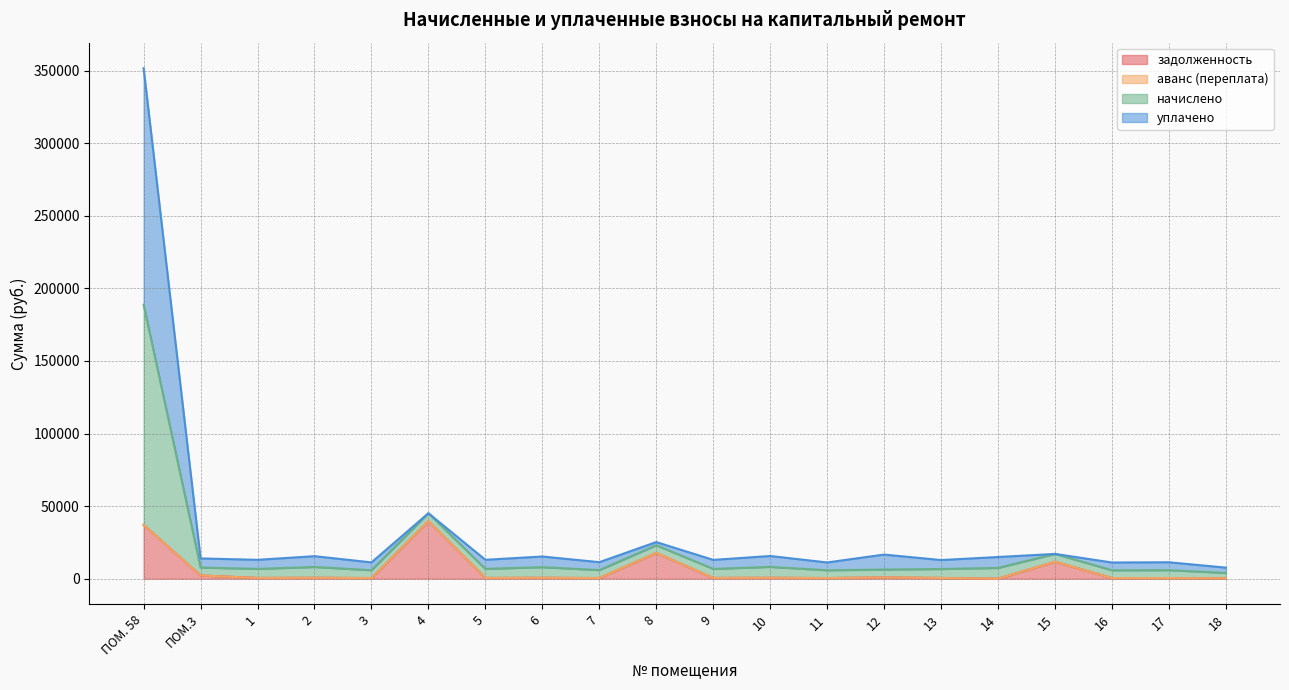

True or false: задолженность has a value of 448.4 at 11.

True